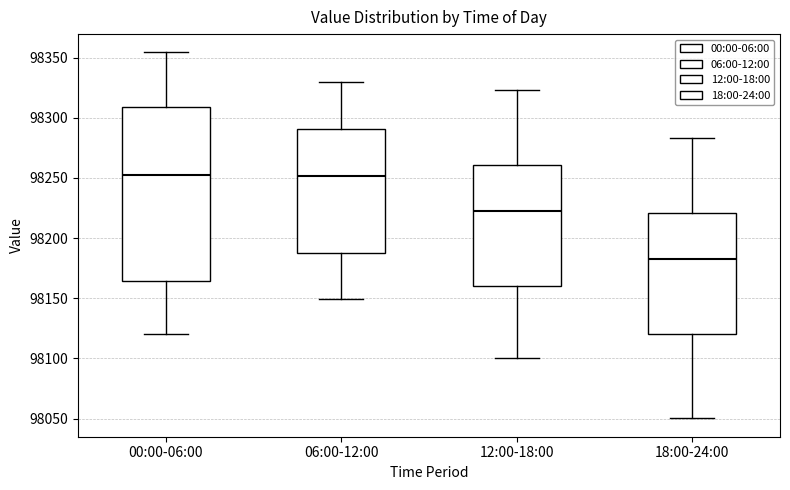

Which box is the tallest, from its lower edge to its upper edge?

00:00-06:00